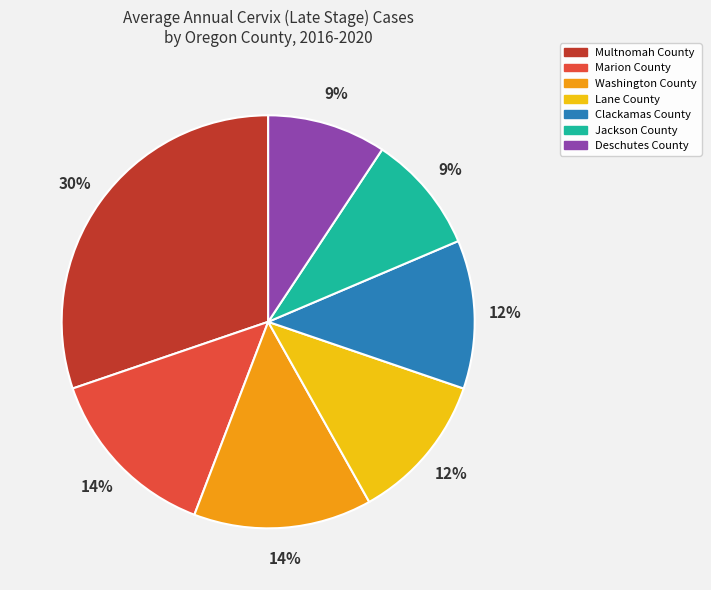

Is Multnomah County the majority of the pie?

No